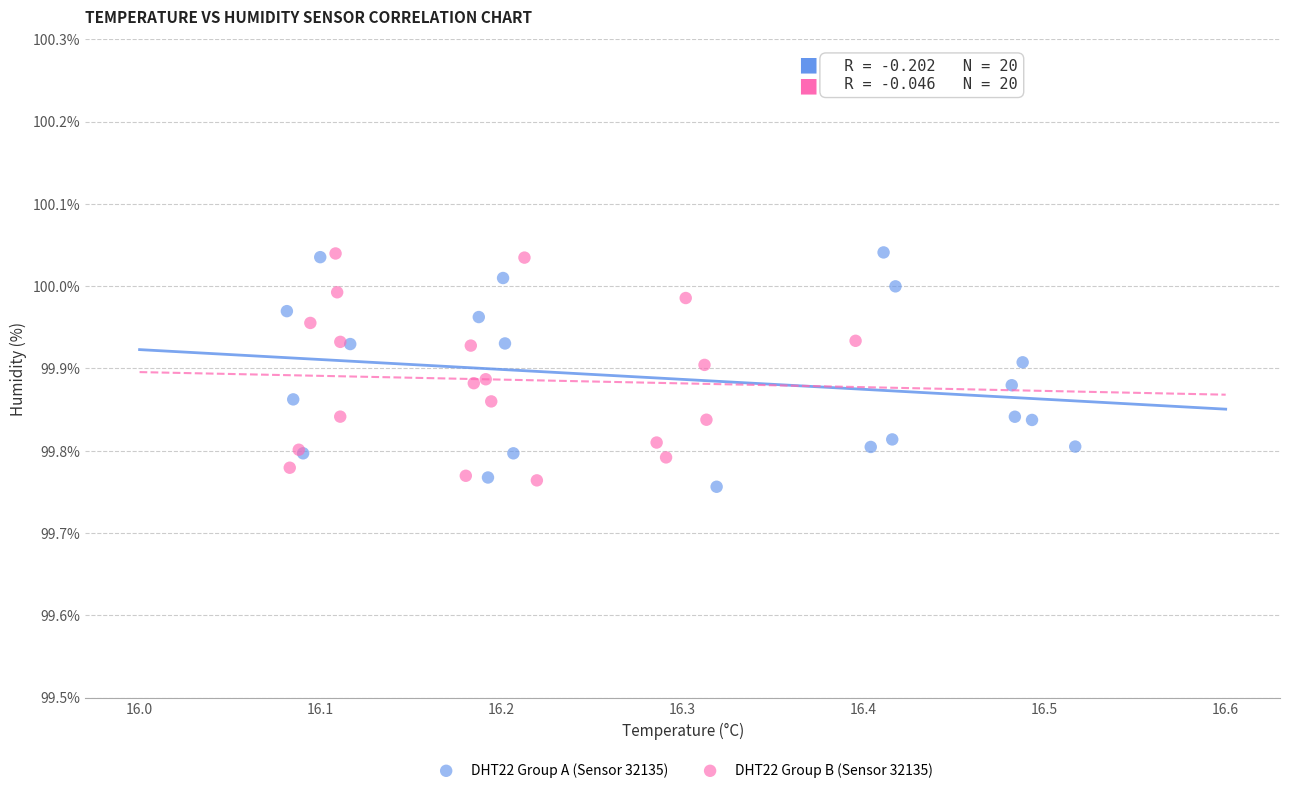

What are all the series names shown in the legend?

DHT22 Group A (Sensor 32135), DHT22 Group B (Sensor 32135)